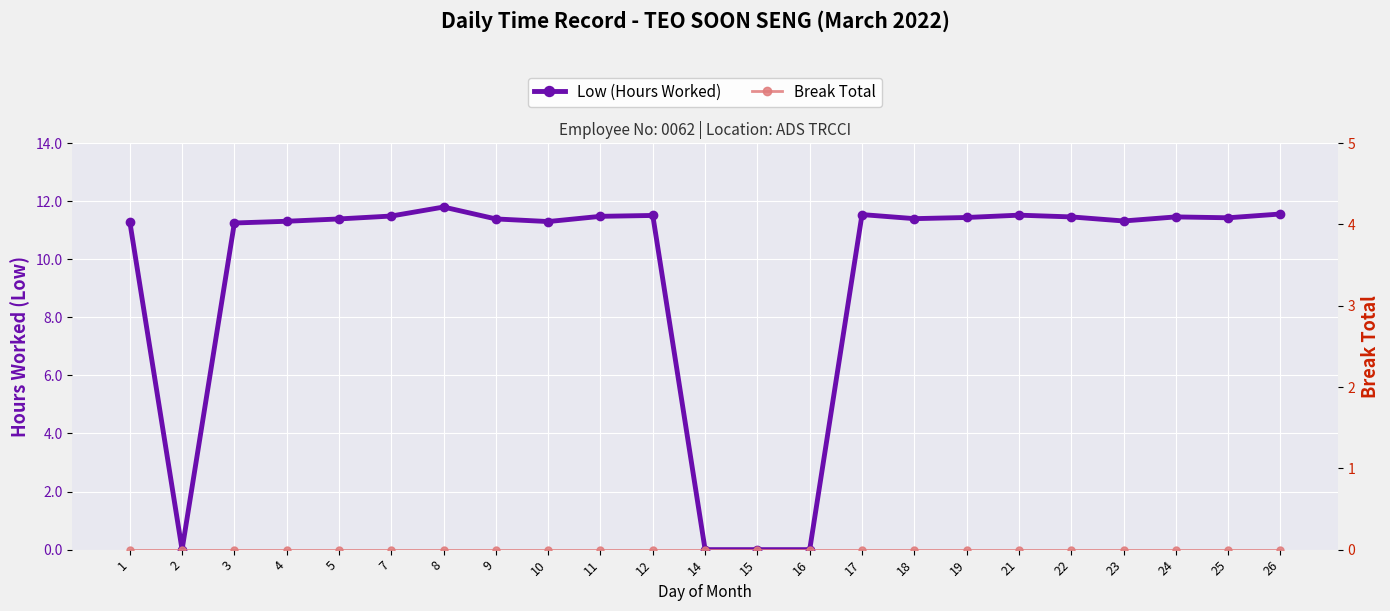

Is it true that Low (Hours Worked) equals 6.5 at 17?

False